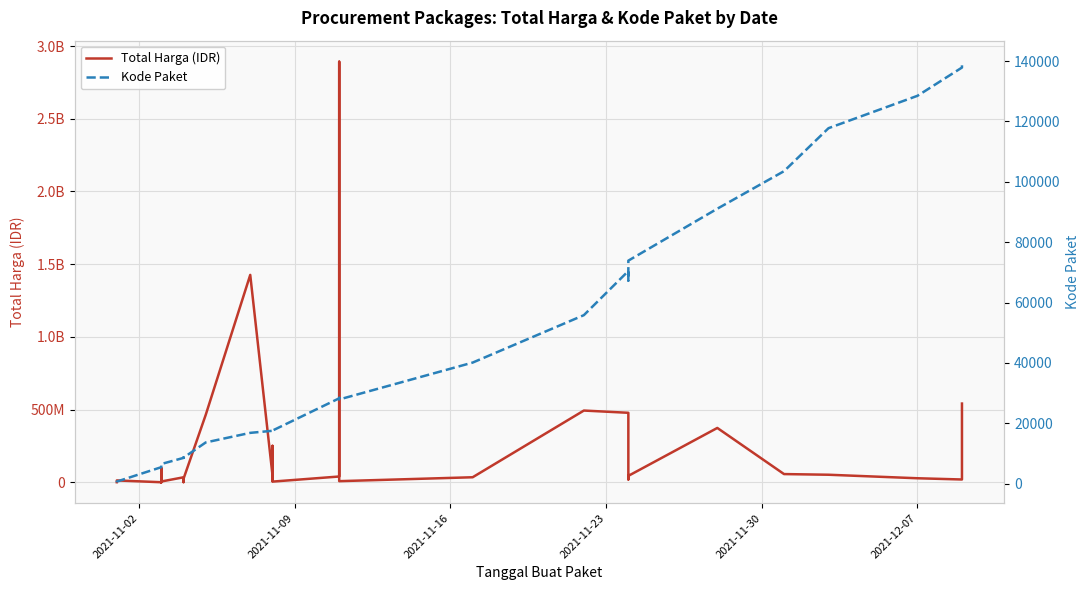

Which series has the largest total across all categories?

Total Harga (IDR)